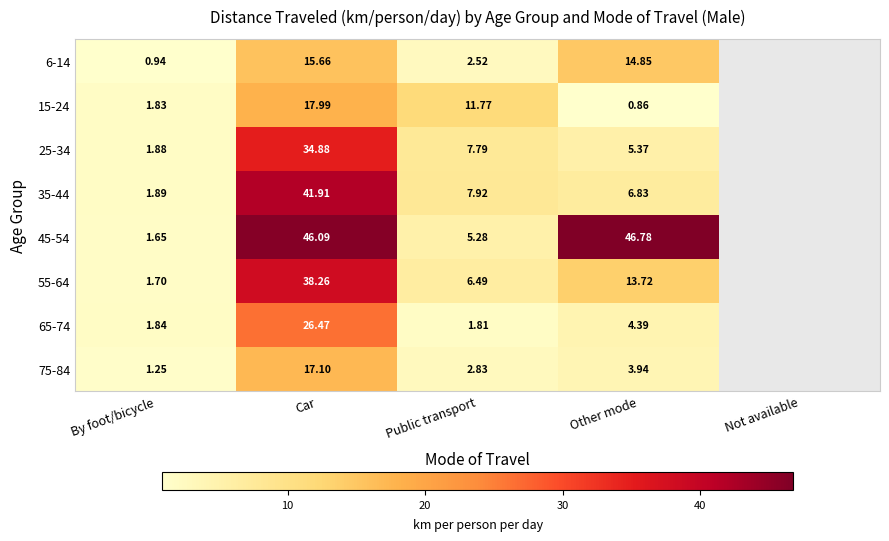

Which series changed the most between By foot/bicycle and Public transport?

15-24